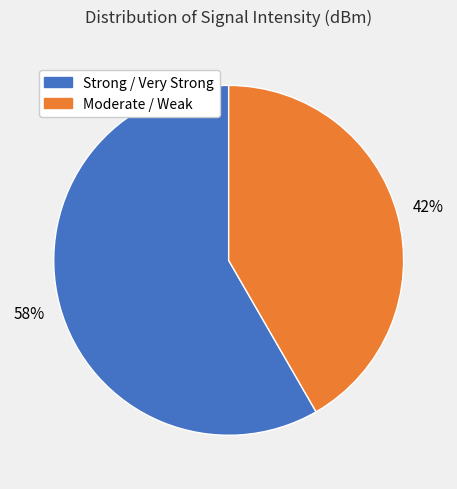

Is there a majority slice in this chart?

Yes